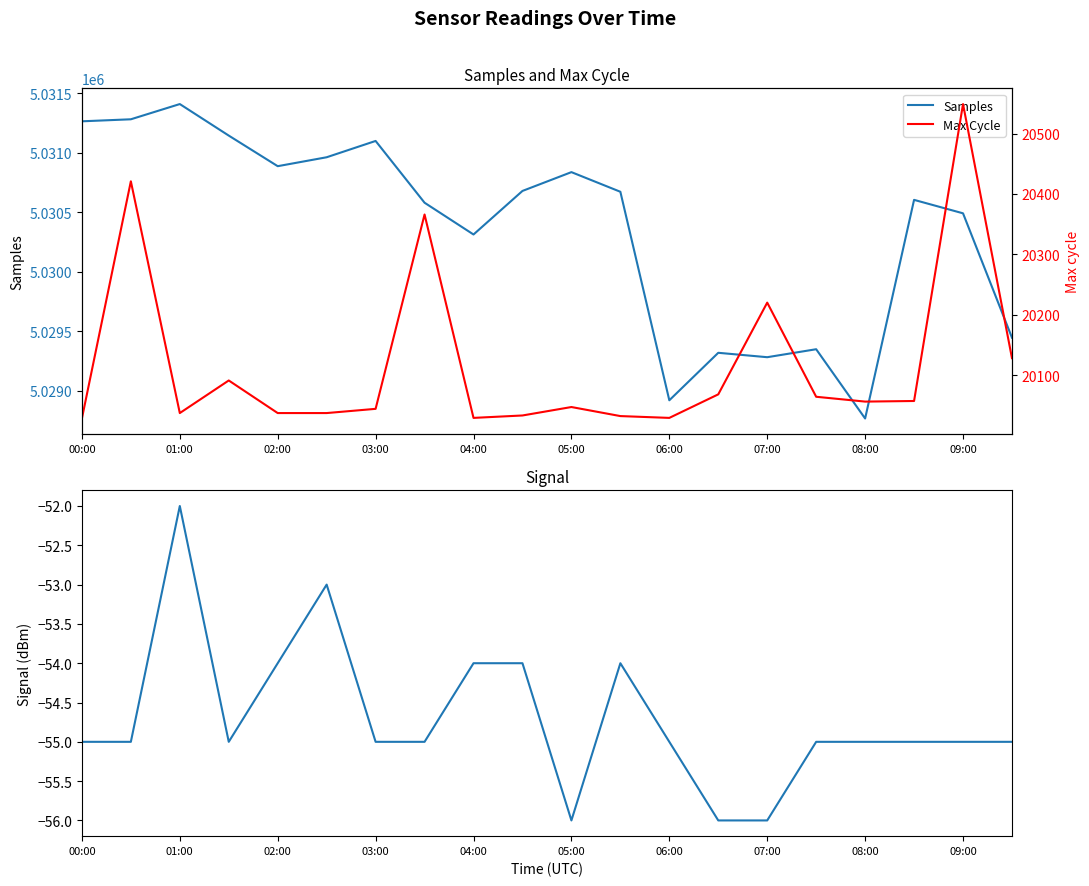

True or false: Samples and Max Cycle intersect in this chart.

False